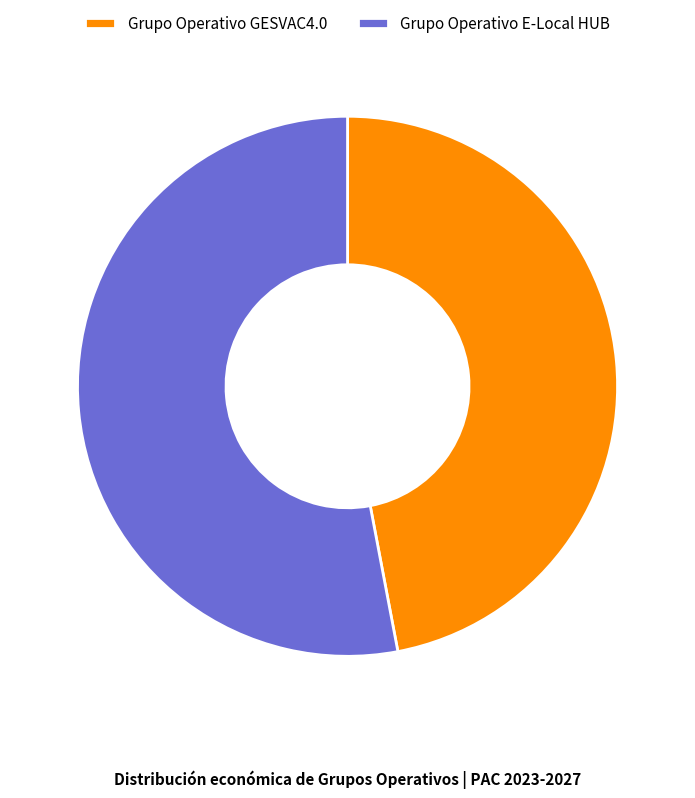

Which category has the smallest portion of the pie?

Grupo Operativo GESVAC4.0